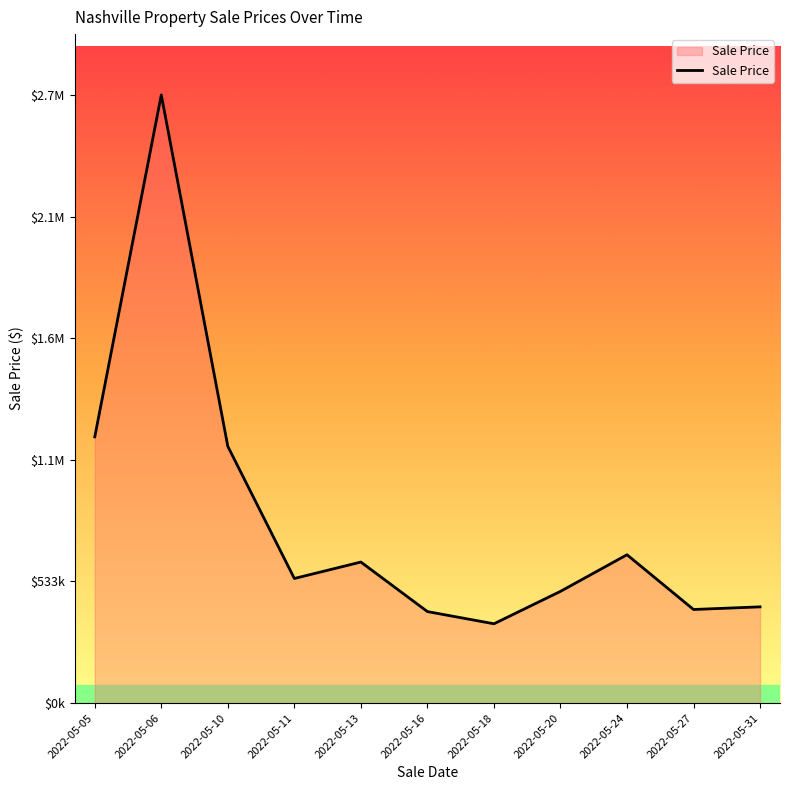

Does the chart display data point markers on the line(s)?

No